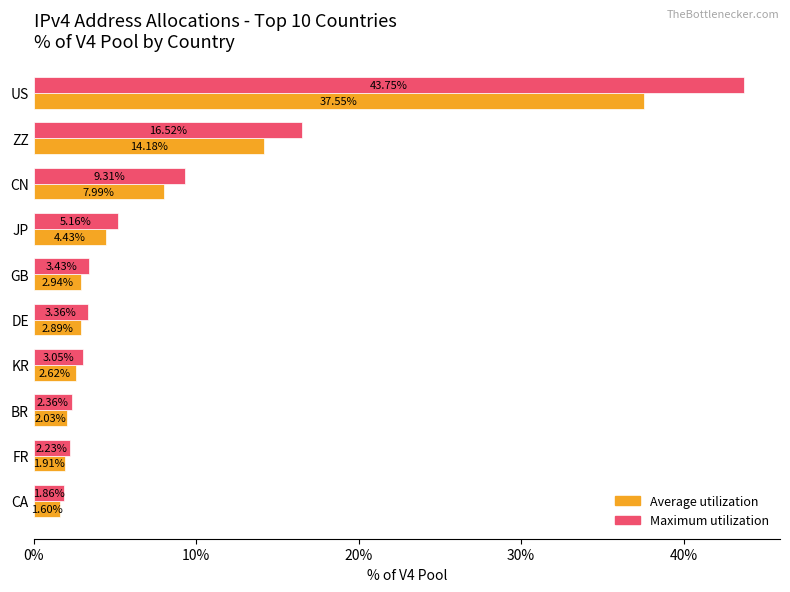

What is the minimum value shown in the chart?

1.6